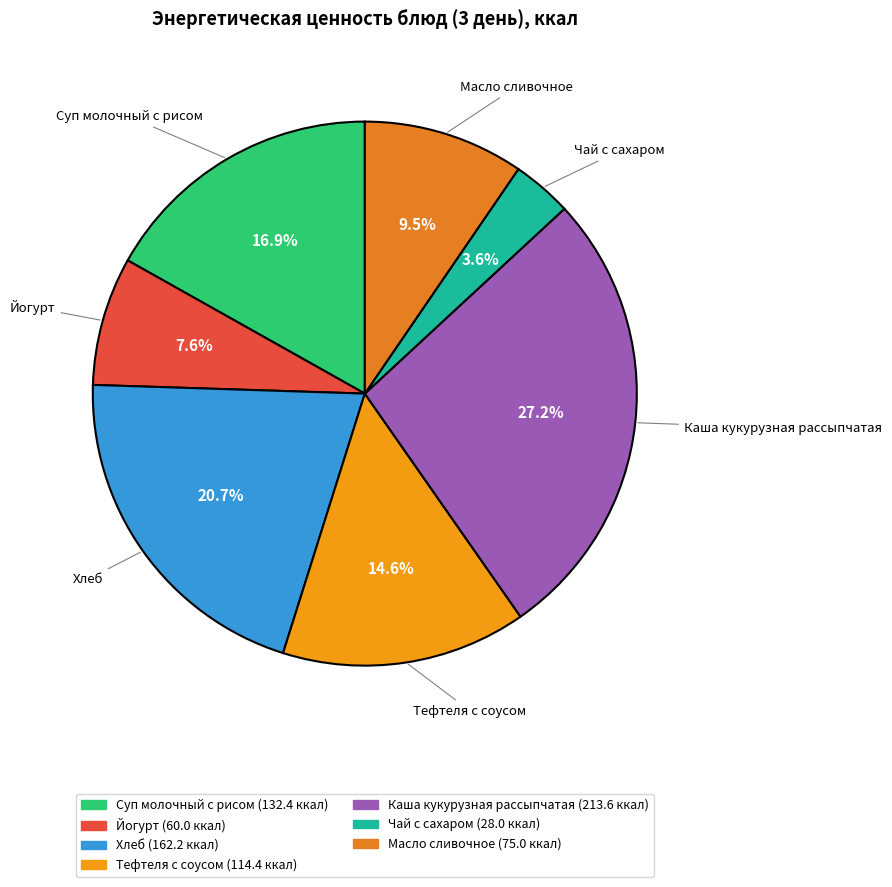

What portion of the pie excludes Каша кукурузная рассыпчатая?

72.8%